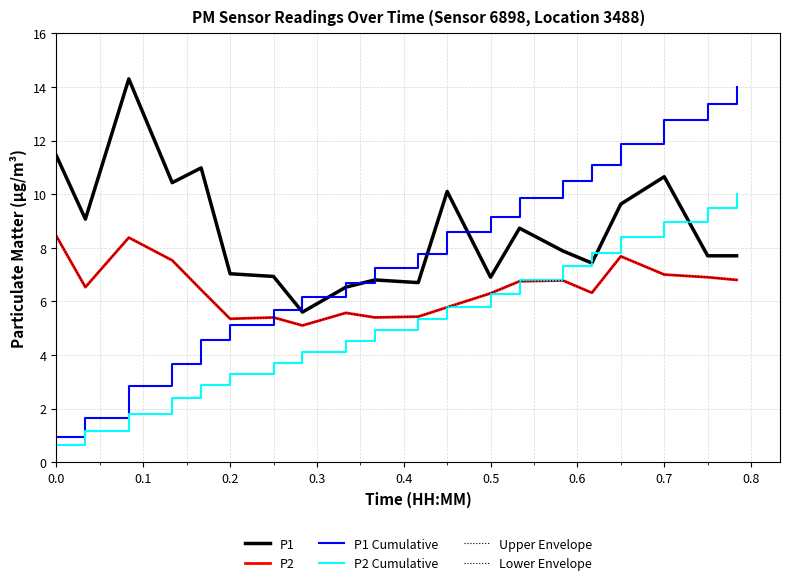

Does the chart display data point markers on the line(s)?

No